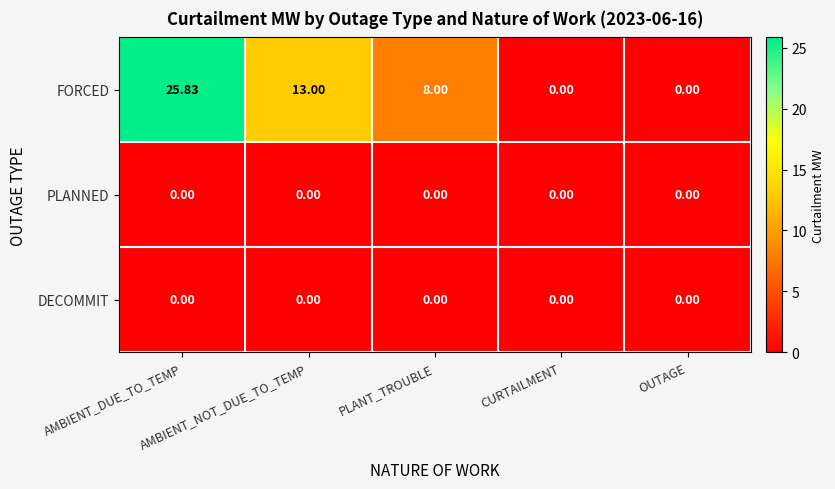

Which series has the widest spread of values?

FORCED